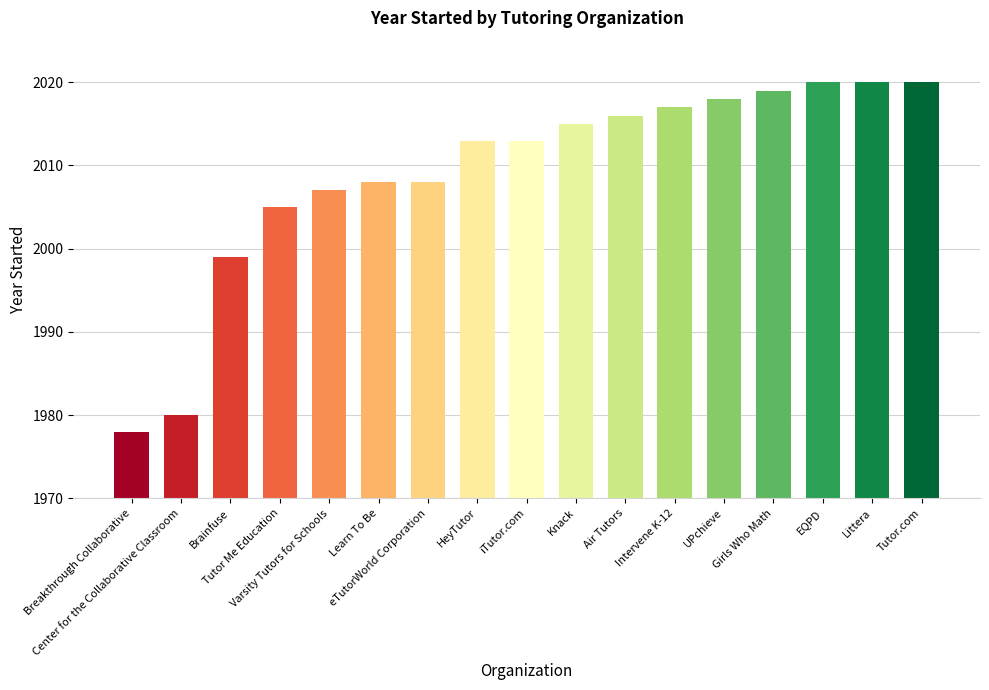

What is the minimum value shown in the chart?

1978